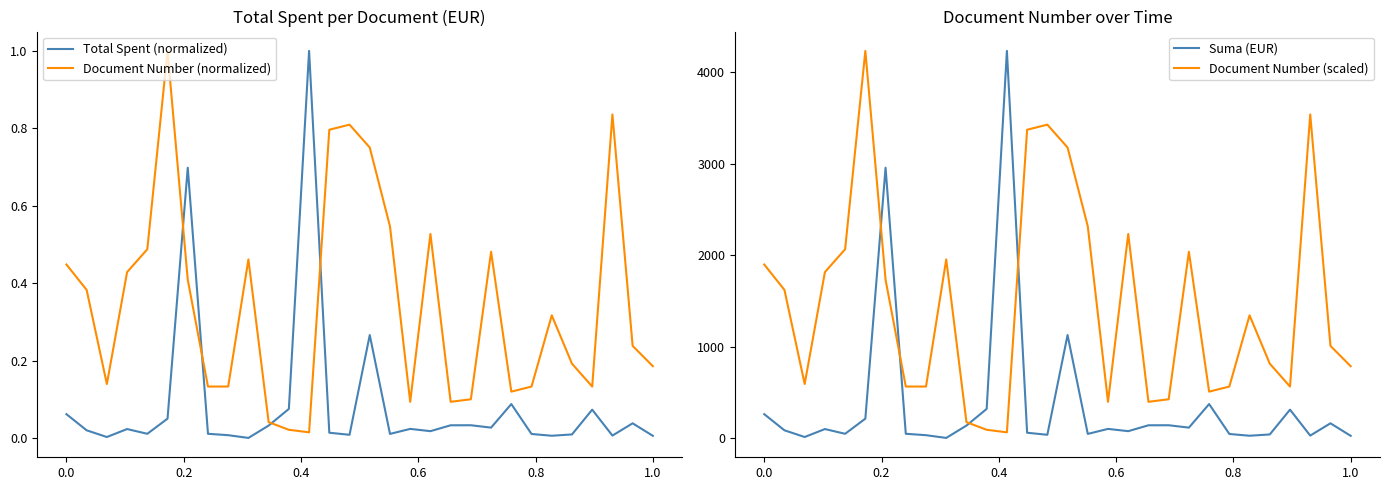

Where does the Document Number (scaled) series first go above 1341?

0.0